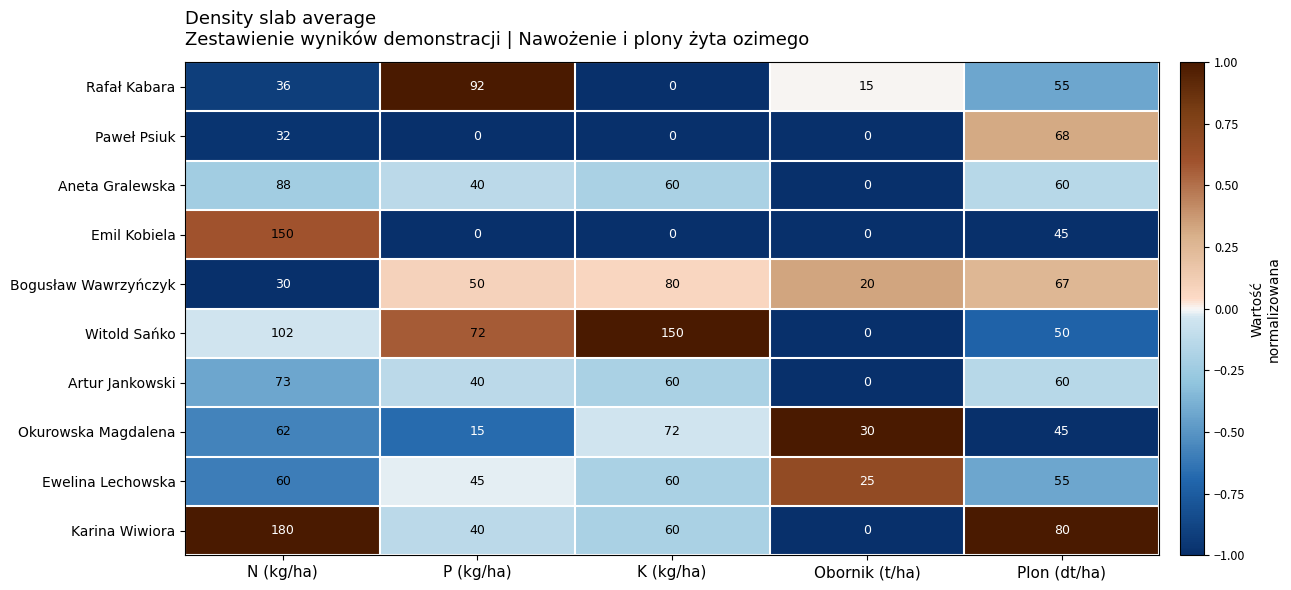

Which series has the largest total across all categories?

Witold Sańko